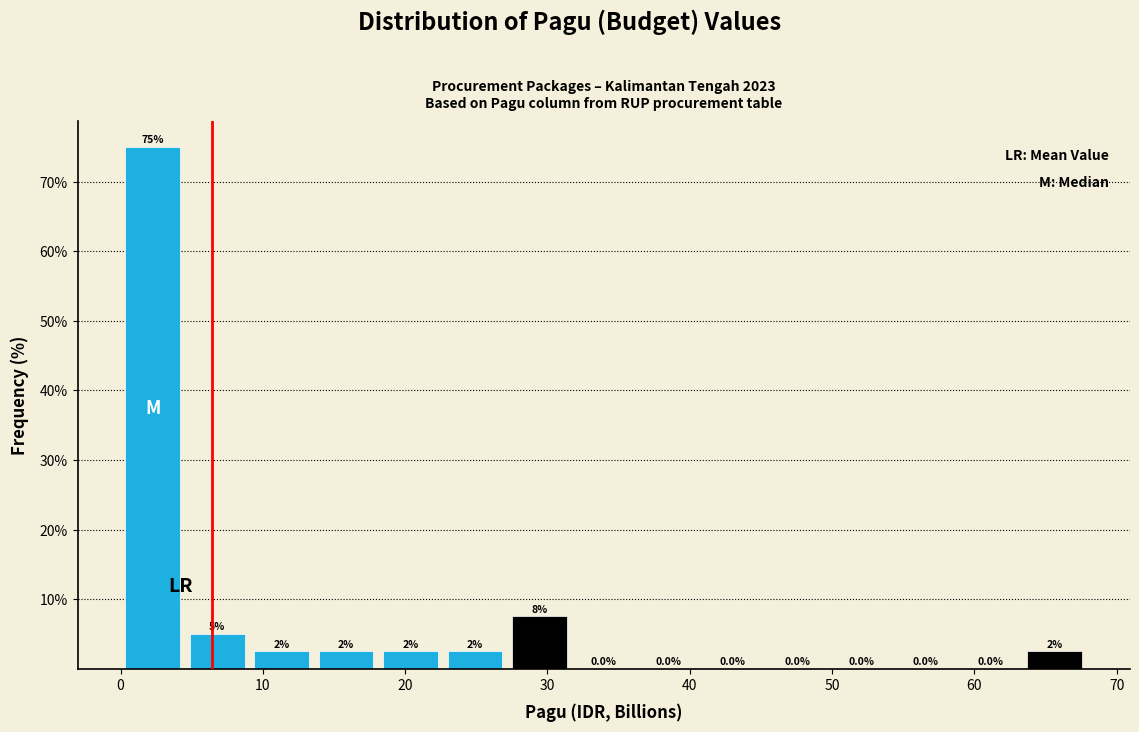

Over which range of the x-axis is the bar tallest?

0 to 5